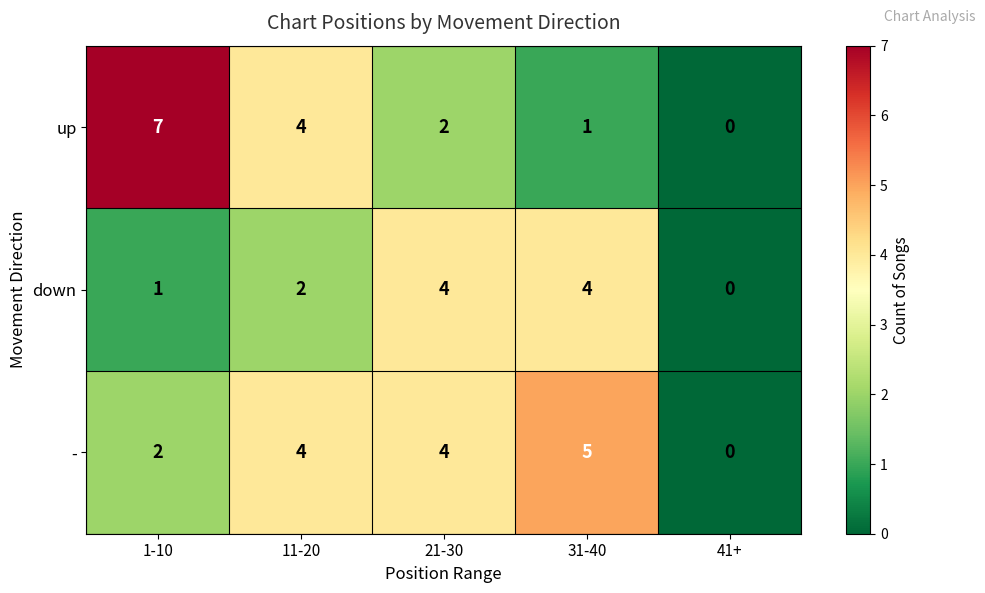

Between 11-20 and 31-40, which series saw the biggest shift?

up